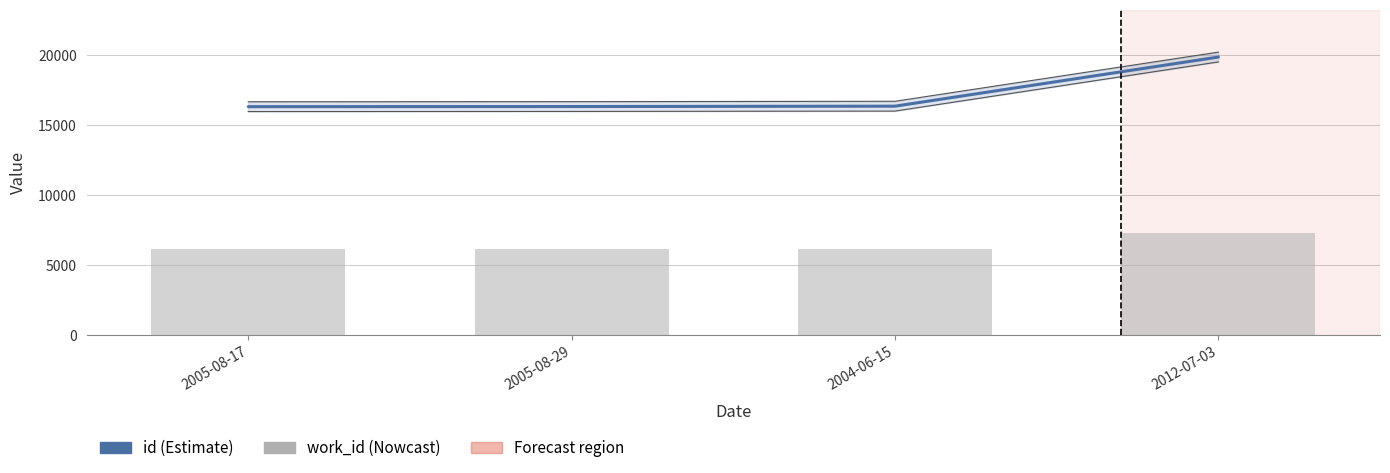

Is the value of id at 2004-06-15 greater than the value of work_id at 2005-08-17?

Yes